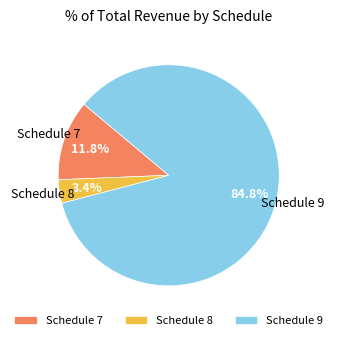

To the nearest percent, what is the average slice percentage?

33%